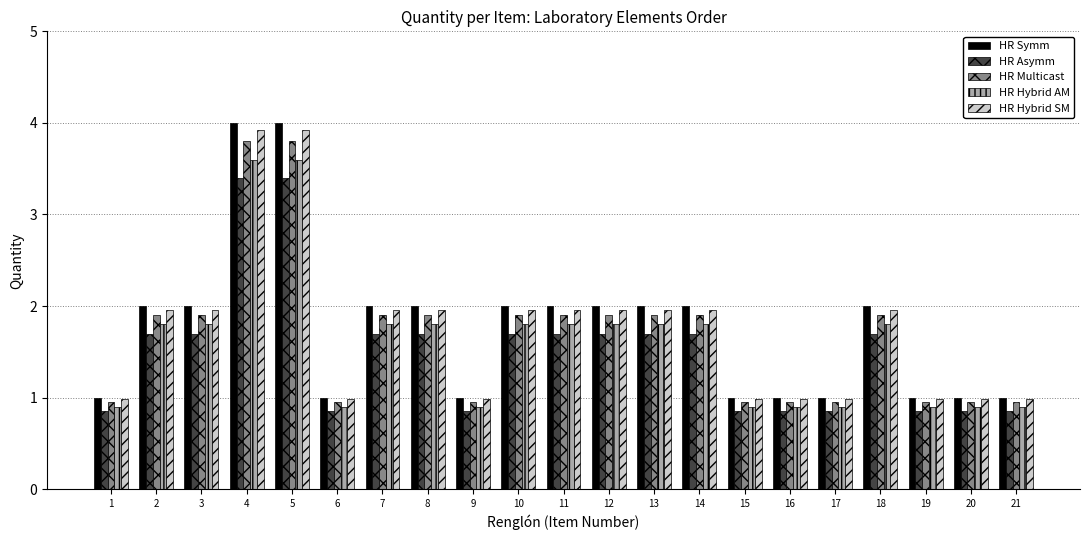

Are the bars horizontal?

No